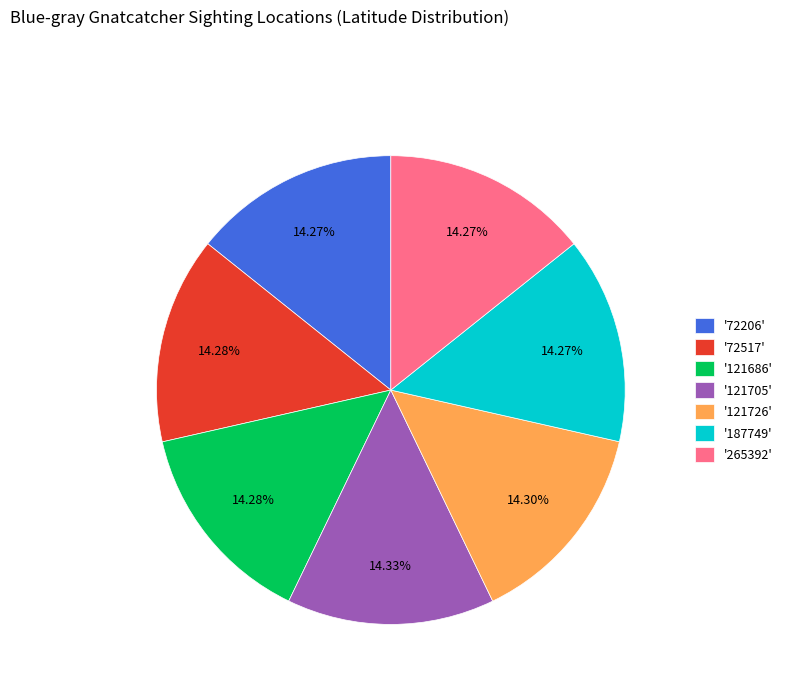

Combined, do '72206' and '265392' account for over 50%?

No